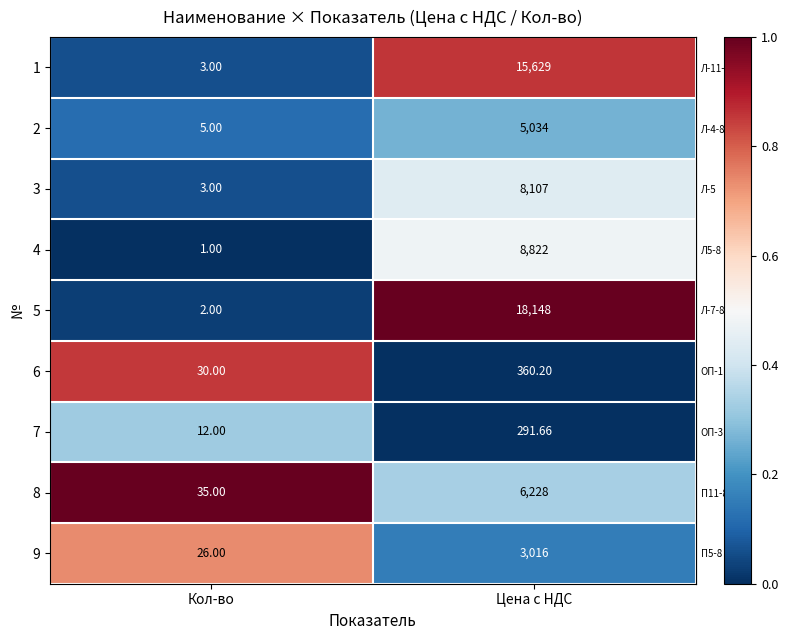

Which category has the highest value across all series?

Цена с НДС